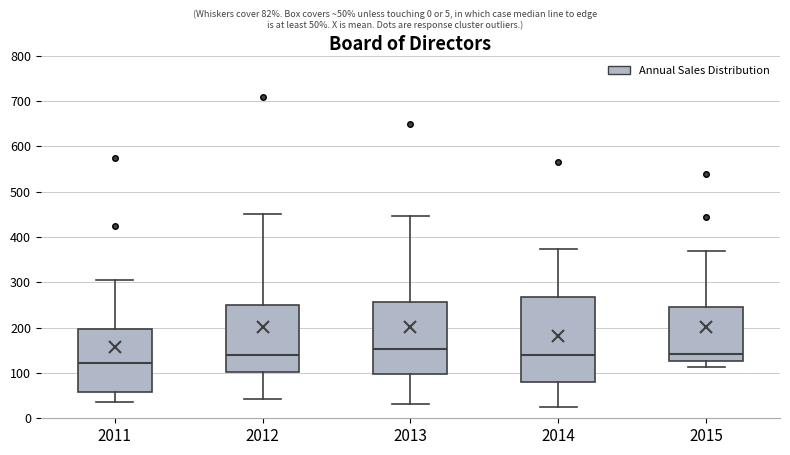

Where does the lower whisker of the box at x = 2011 end on the y-axis? The values are not printed on the chart, so give them approximately, as read against the axis.

40